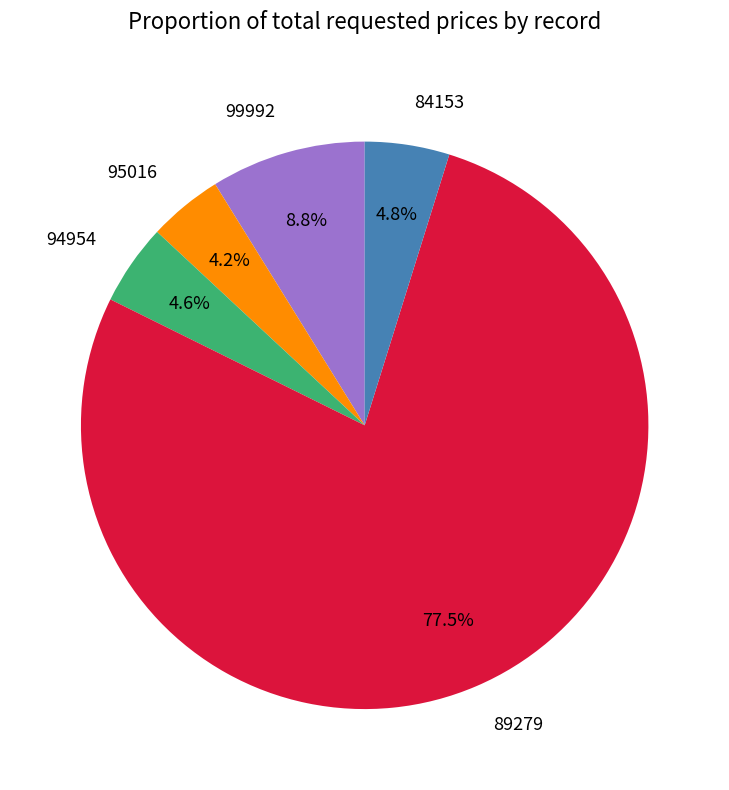

To the nearest percent, what is the difference between the largest and smallest slice percentages?

73%